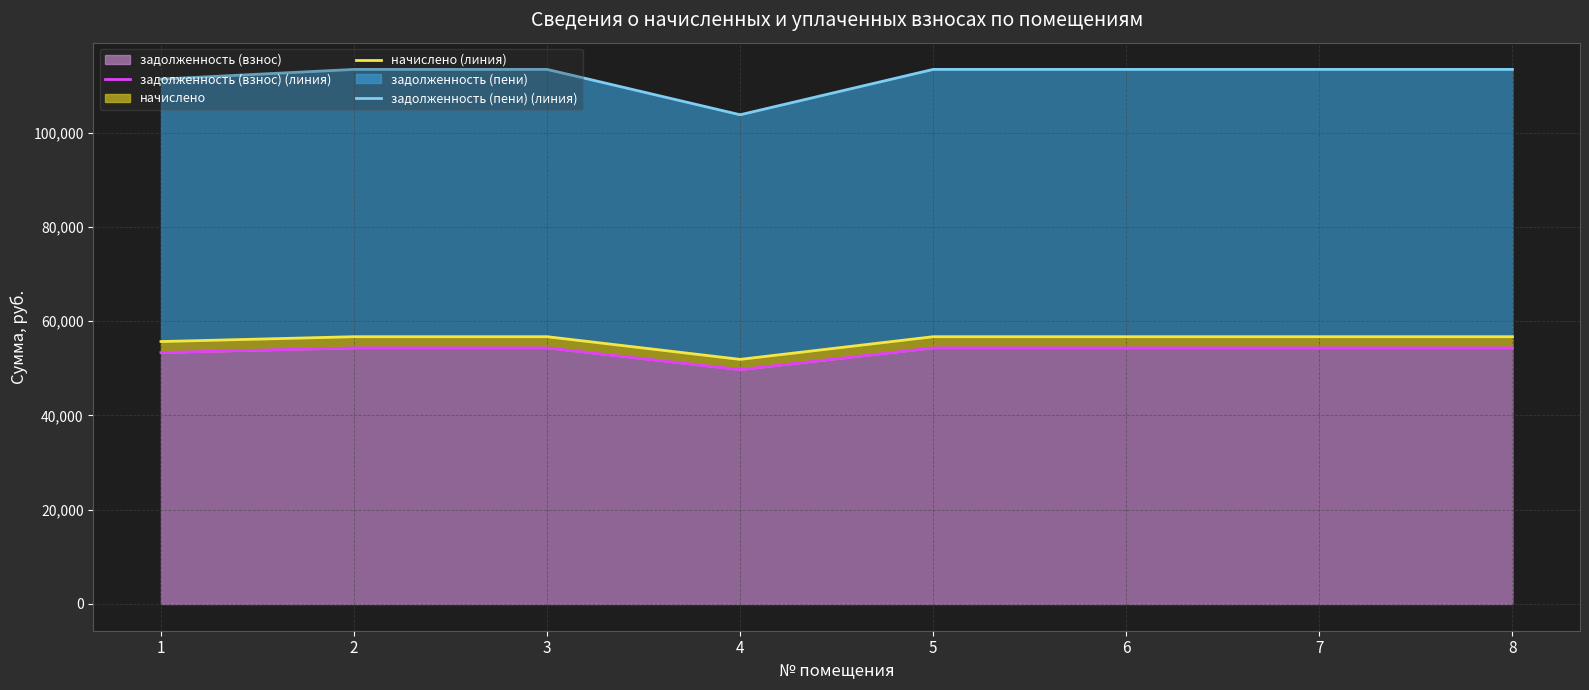

Reading right to left, list all the values displayed in this chart.

задолженность (взнос) (линия): 54339.1	54339.1	54339.1	54339.1	49728.5	54339.1	54339.1	53351.0
начислено (линия): 56715.1	56715.1	56715.1	56715.1	51902.9	56715.1	56715.1	55683.8
задолженность (пени) (линия): 113430.2	113430.2	113430.2	113430.2	103805.8	113430.2	113430.2	111367.7